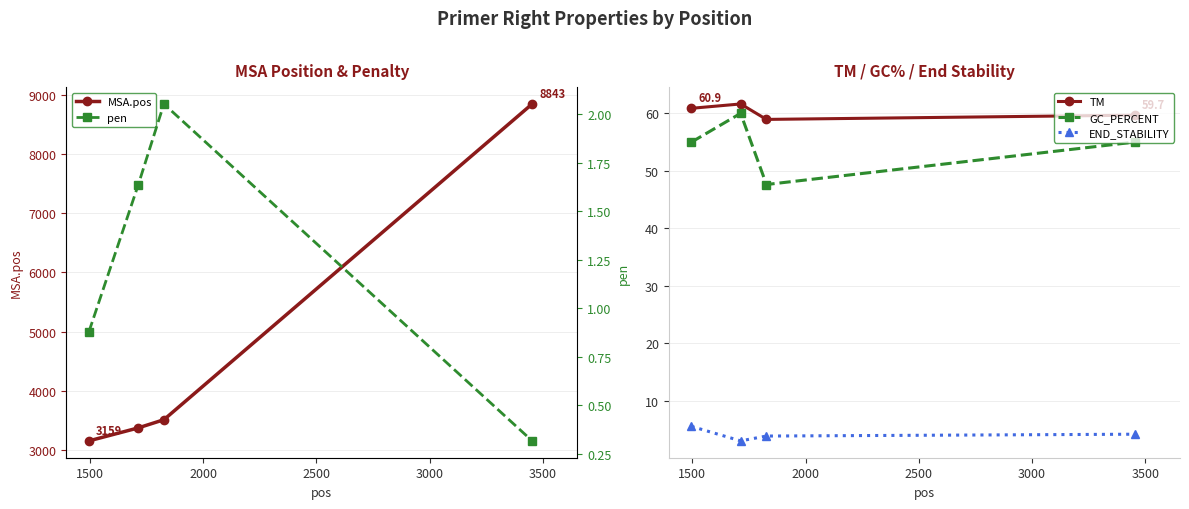

What is the lowest value of the MSA.pos series?

3159